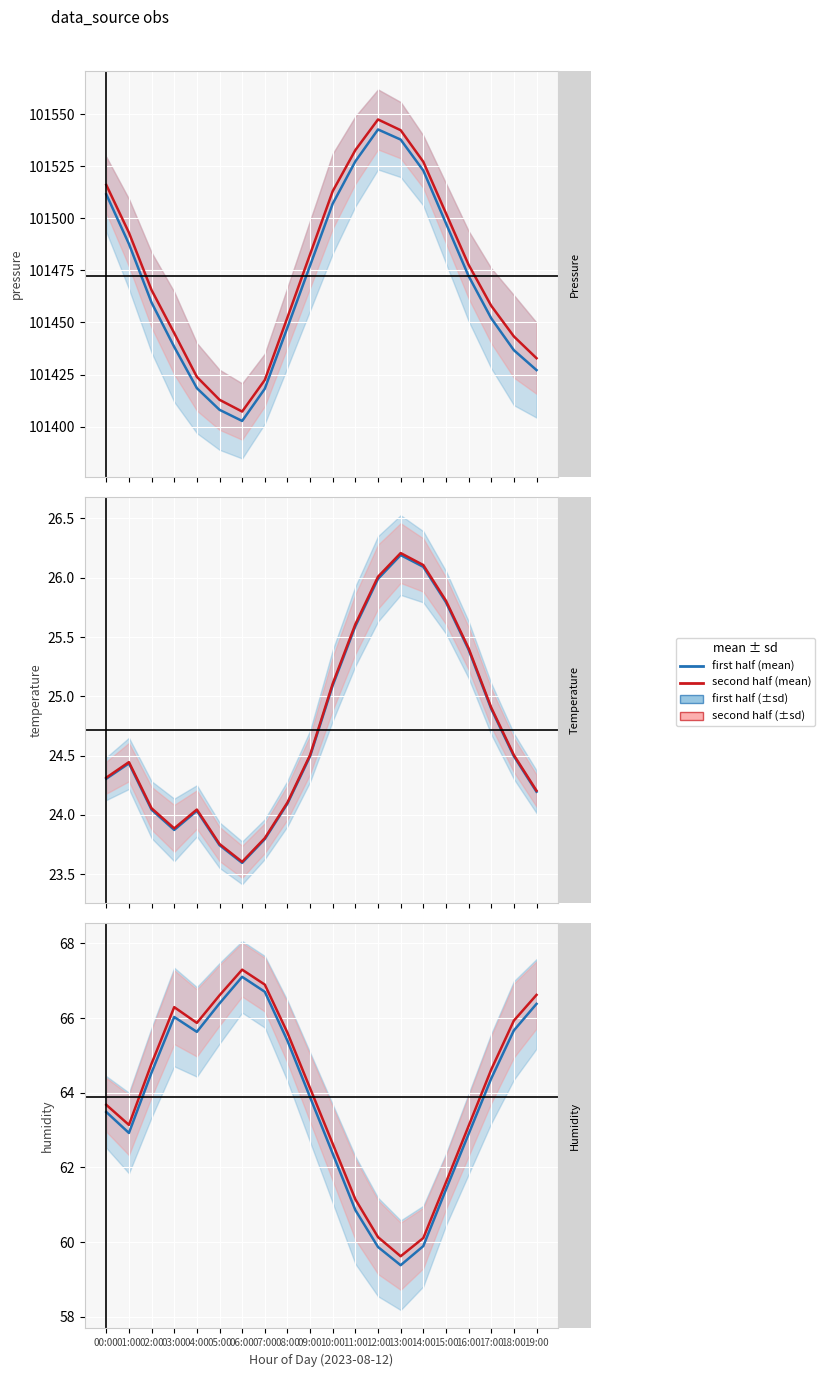

True or false: 2023-08-12 first half and 2023-08-12 second half cross at least once.

False